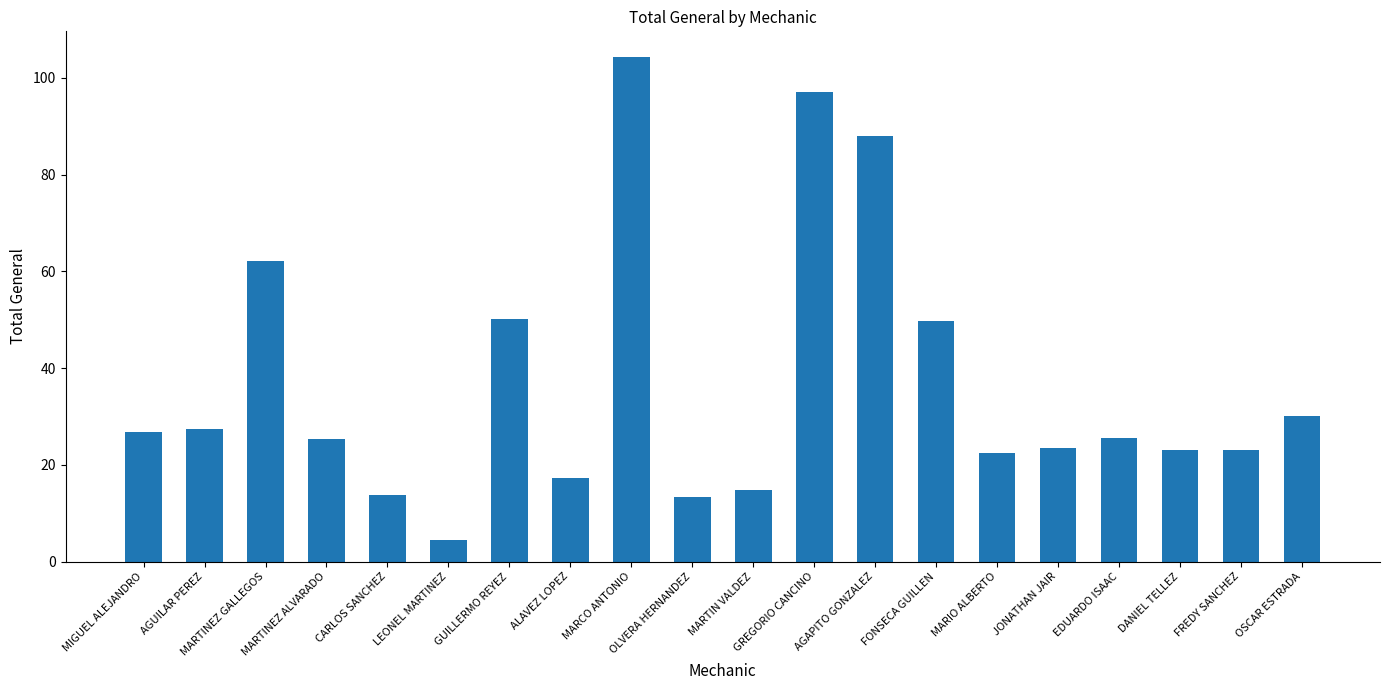

What is the sum of the values at MARTIN VALDEZ and JONATHAN JAIR?

38.3